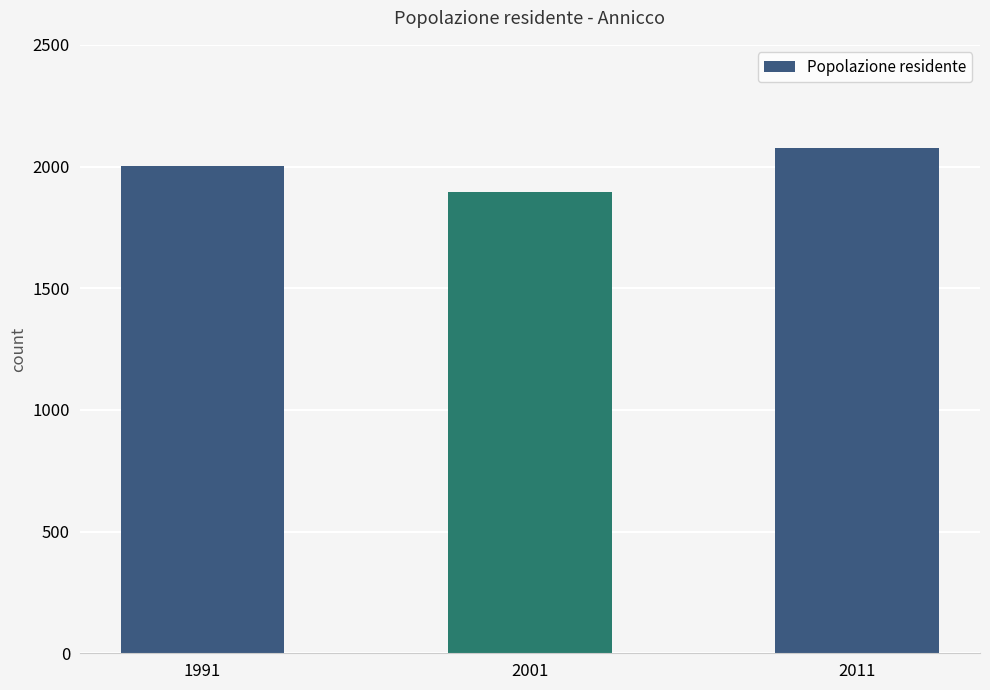

What is the minimum value shown in the chart?

1897